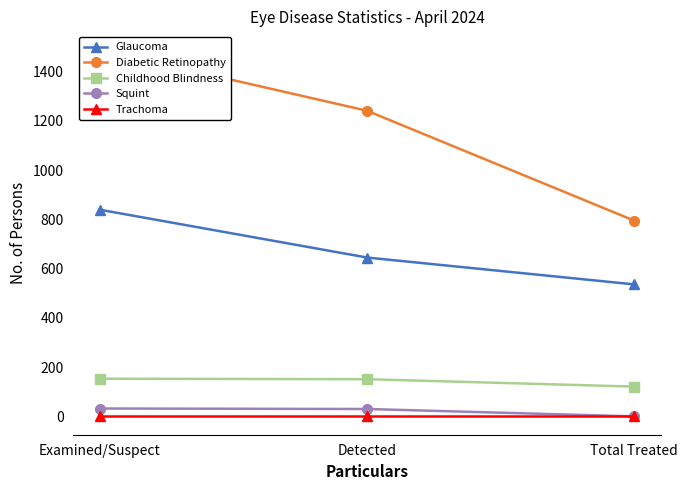

What is the total value across all series at Examined/Suspect?

2513